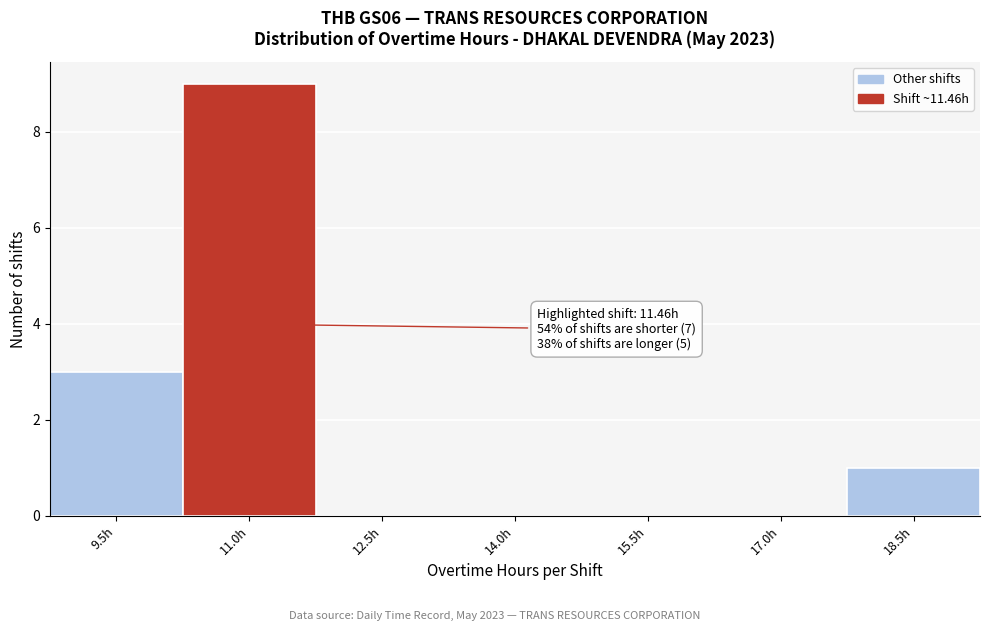

Reading left to right, extract all data points from this chart.

9.5h=3	11.0h=9	12.5h=0	14.0h=0	15.5h=0	17.0h=0	18.5h=1